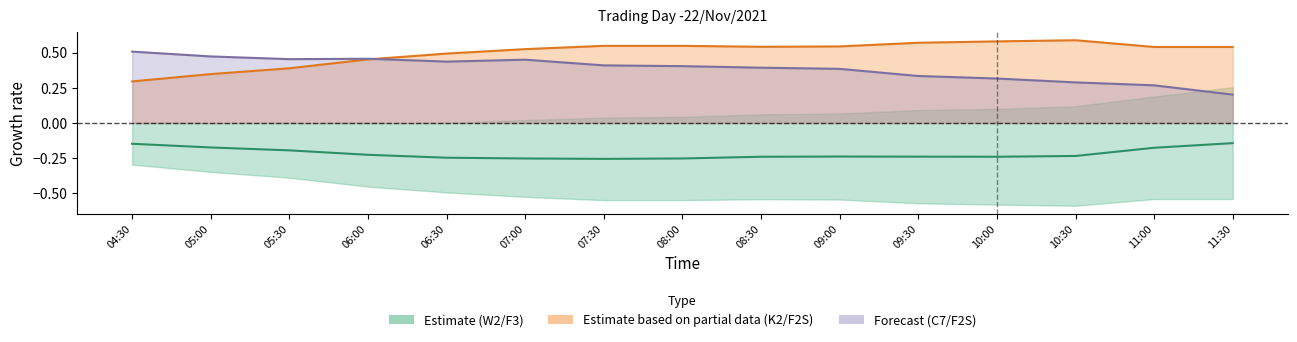

What is the spread (max minus min) of values at 08:30?

0.8